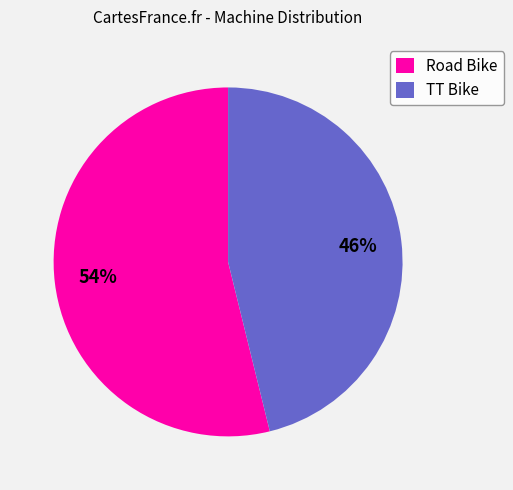

Which category has the biggest portion of the pie?

Road Bike